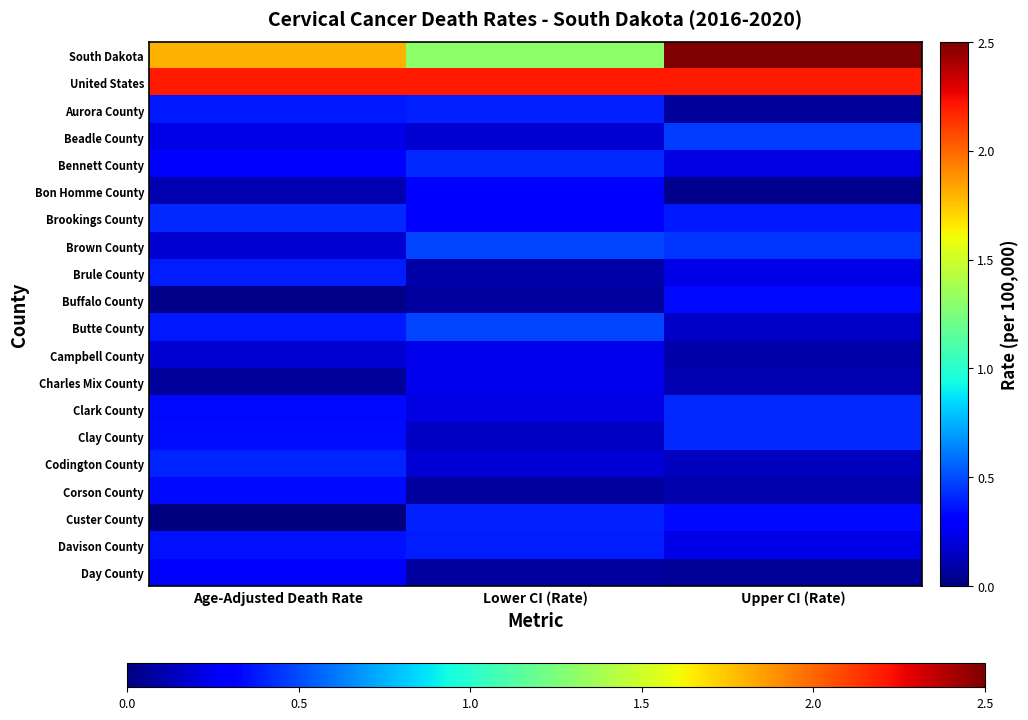

Between Upper CI (Rate) and Age-Adjusted Death Rate, which is larger?

Upper CI (Rate)